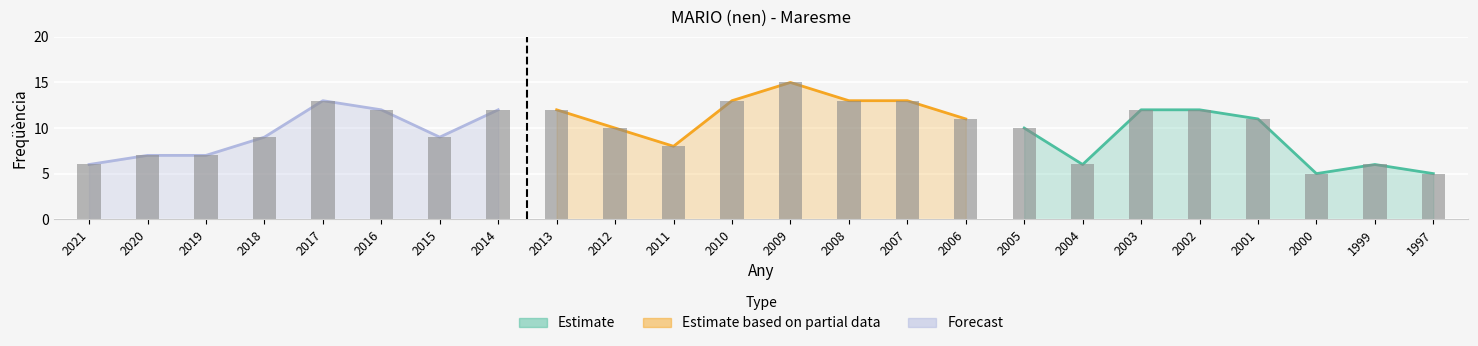

Reading left to right, transcribe all the data shown in this chart.

6	7	7	9	13	12	9	12	12	10	8	13	15	13	13	11	10	6	12	12	11	5	6	5